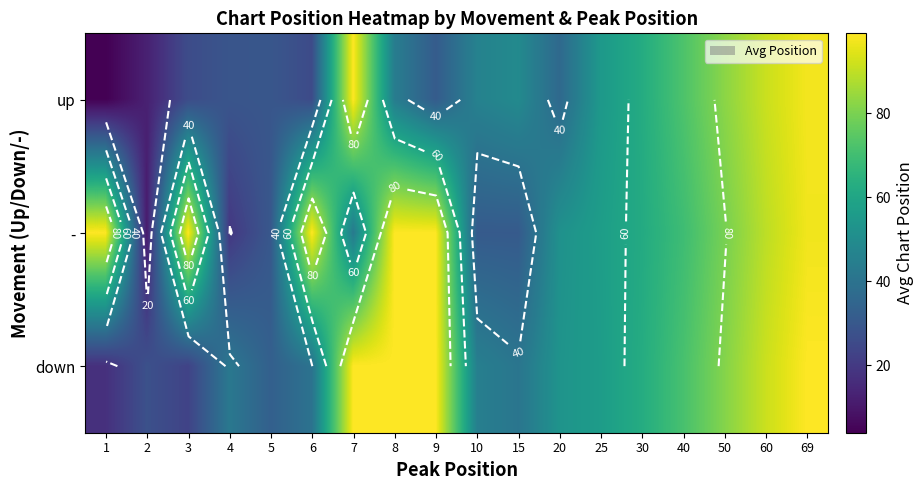

What is the average value of the down series?

60.1